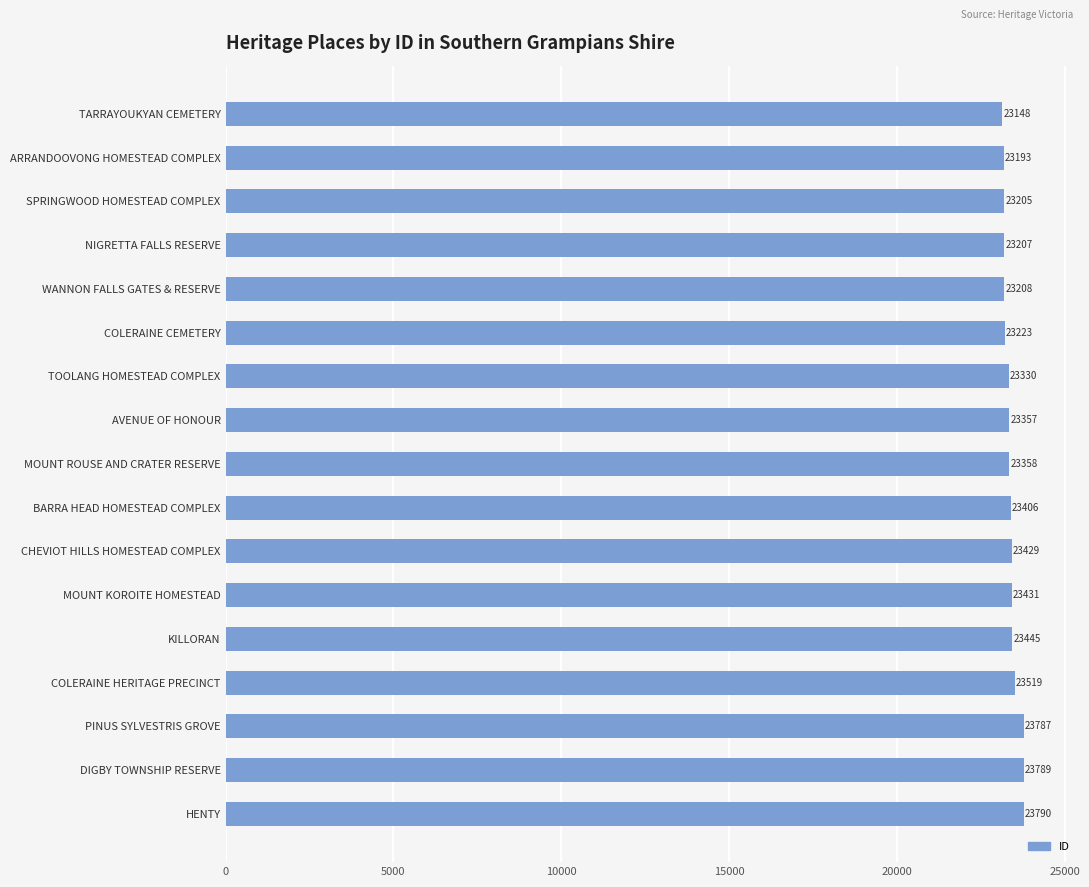

True or false: the data shows 23790 at HENTY.

True